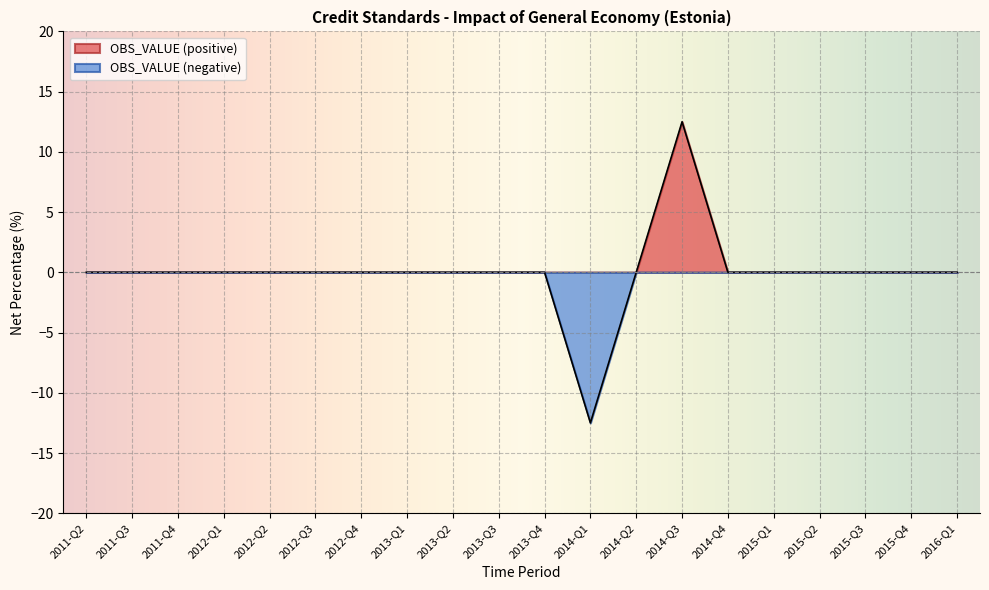

The chart shows a value of 0.0 at 2016-Q1. True or false?

True